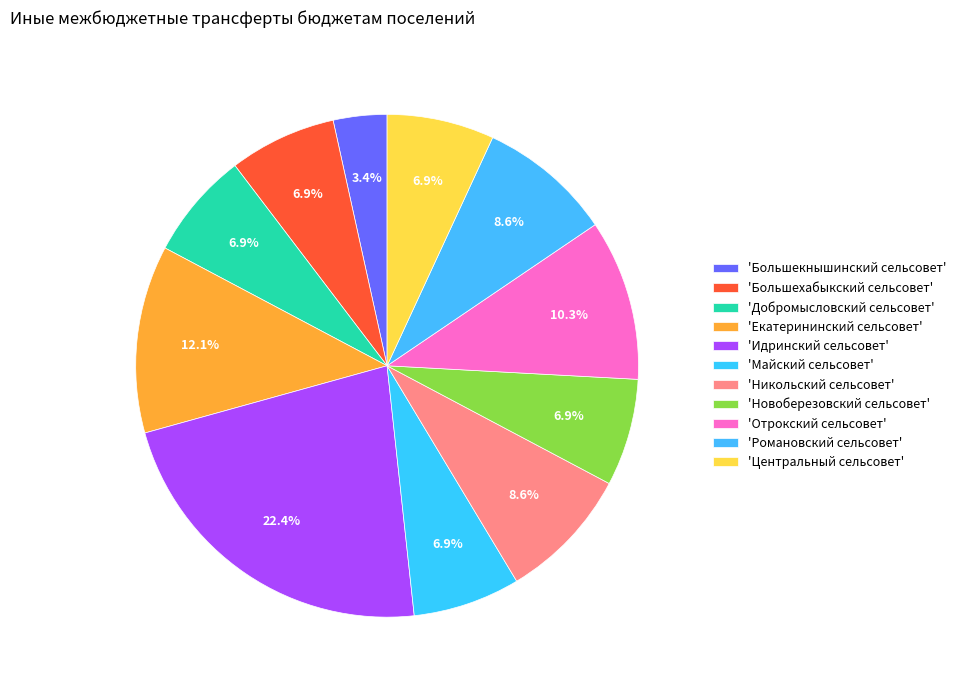

How many slices are in this pie chart?

11